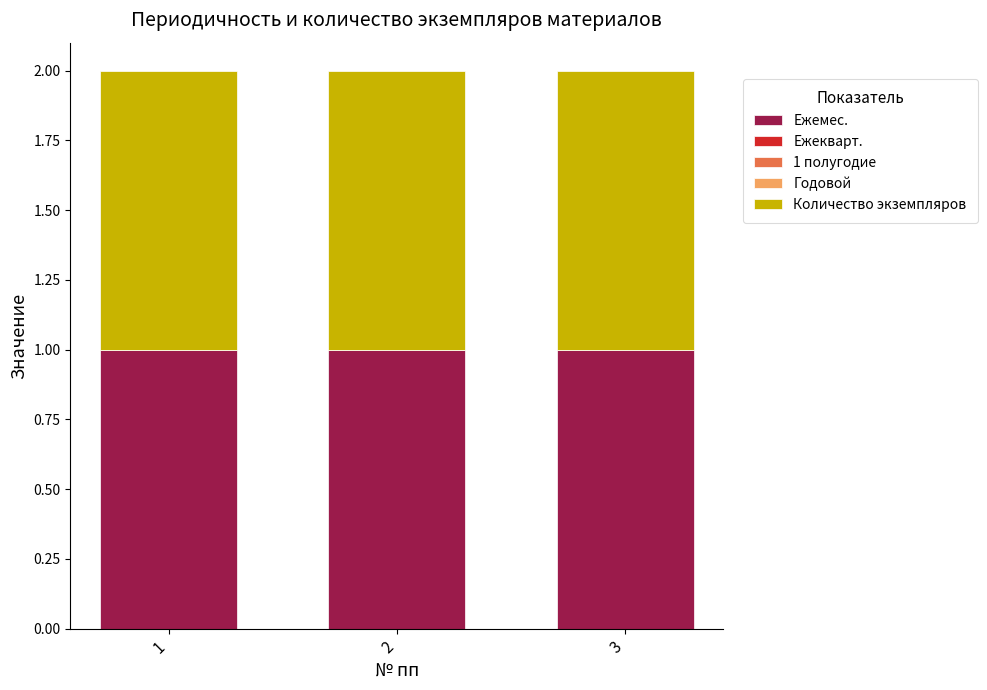

Which series has the largest total across all categories?

Ежемес.